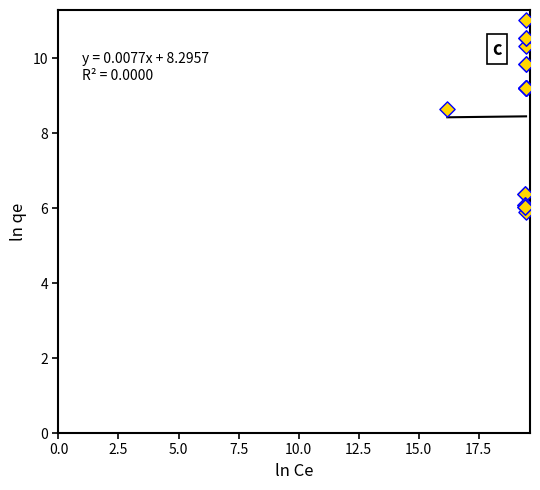

What Y value in the scatter plot is closest to 8?

8.6